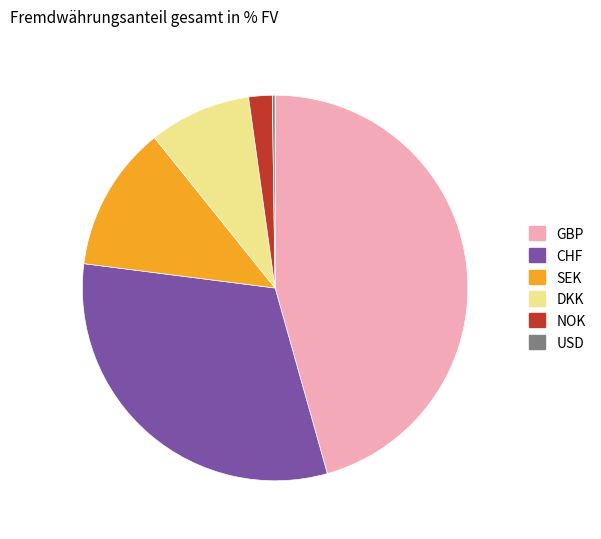

What is the largest slice in the pie chart?

GBP